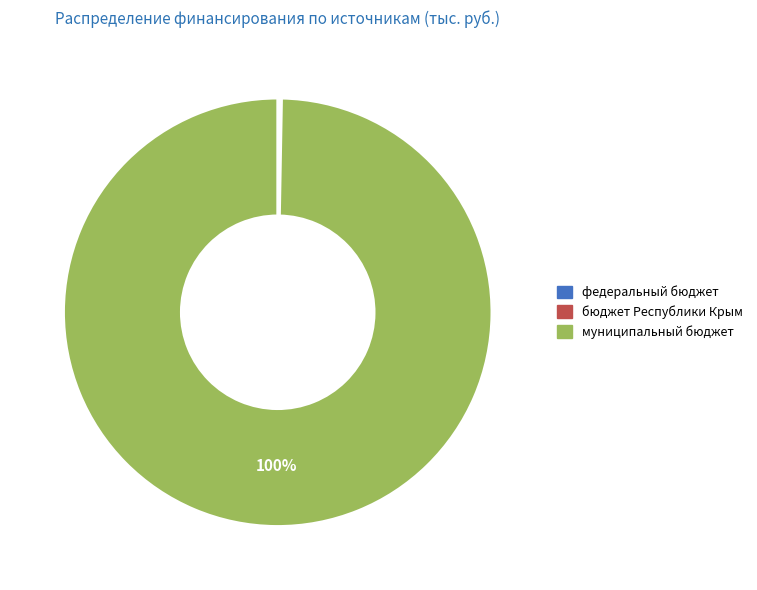

Which category has the biggest portion of the pie?

муниципальный бюджет